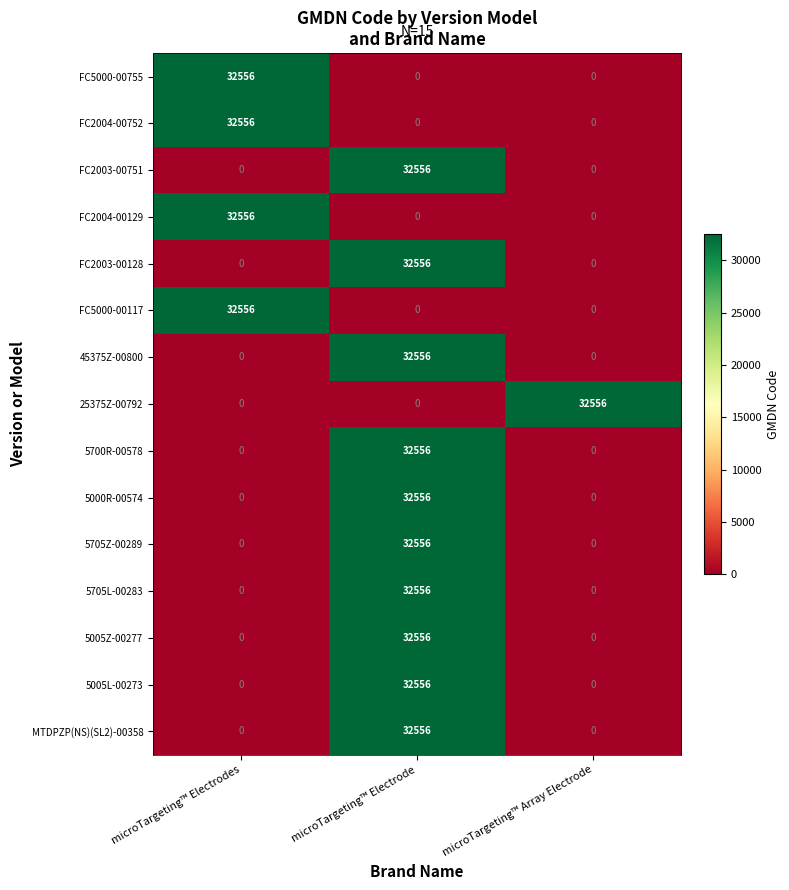

How many categories are shown in the chart?

3